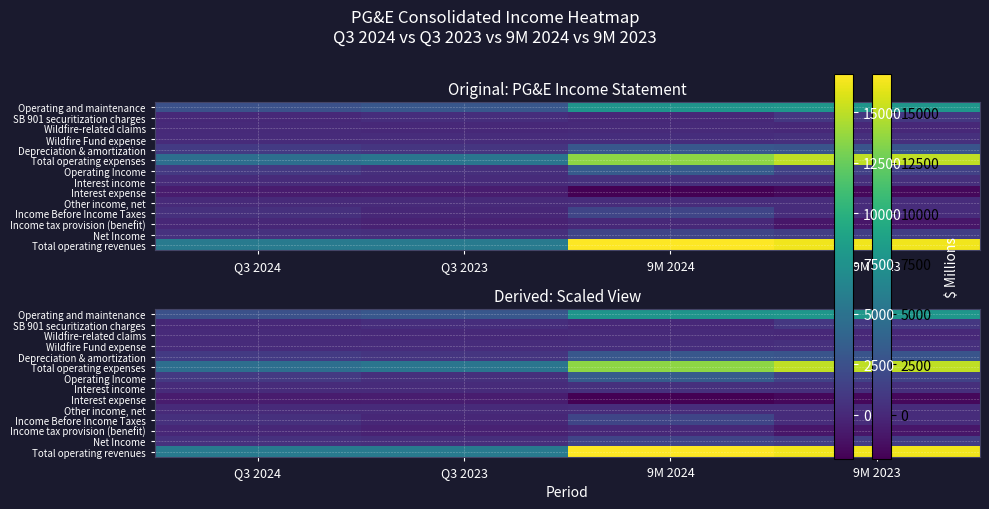

The Depreciation & amortization series shows 4455.2 at 9M 2023. True or false?

False